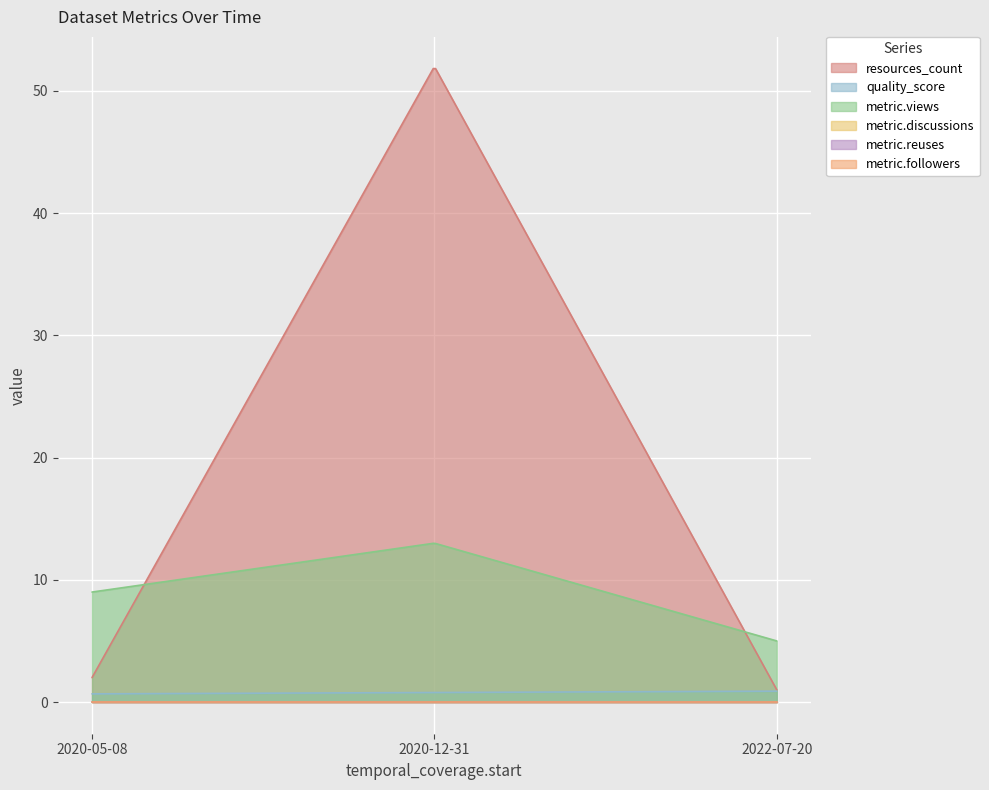

List the labels in order of quality_score value, largest first.

2022-07-20, 2020-12-31, 2020-05-08